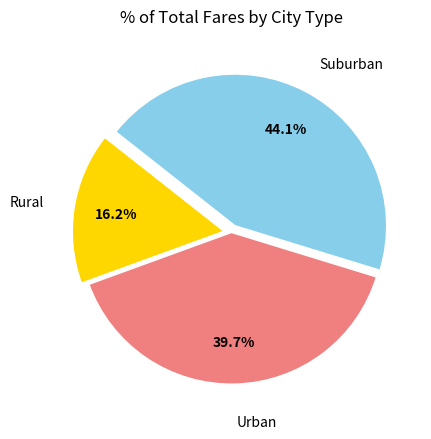

Is there any slice that represents more than half of the pie?

No